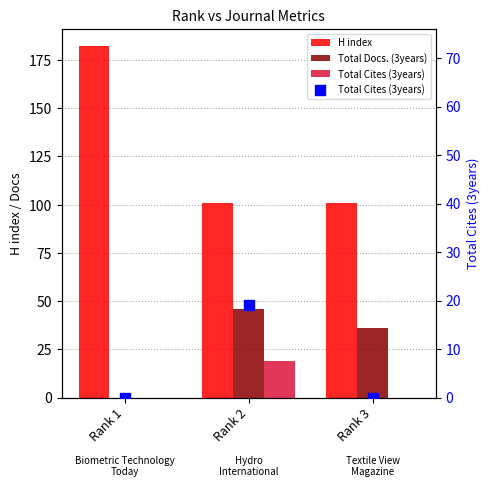

Which series has the largest total across all categories?

H index